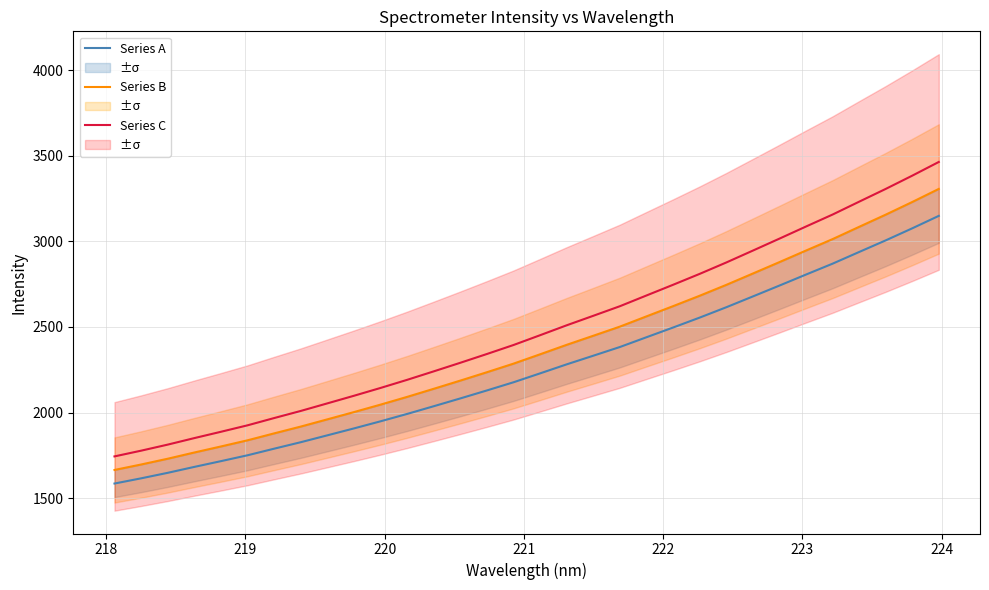

True or false: Series A and Series C intersect in this chart.

False